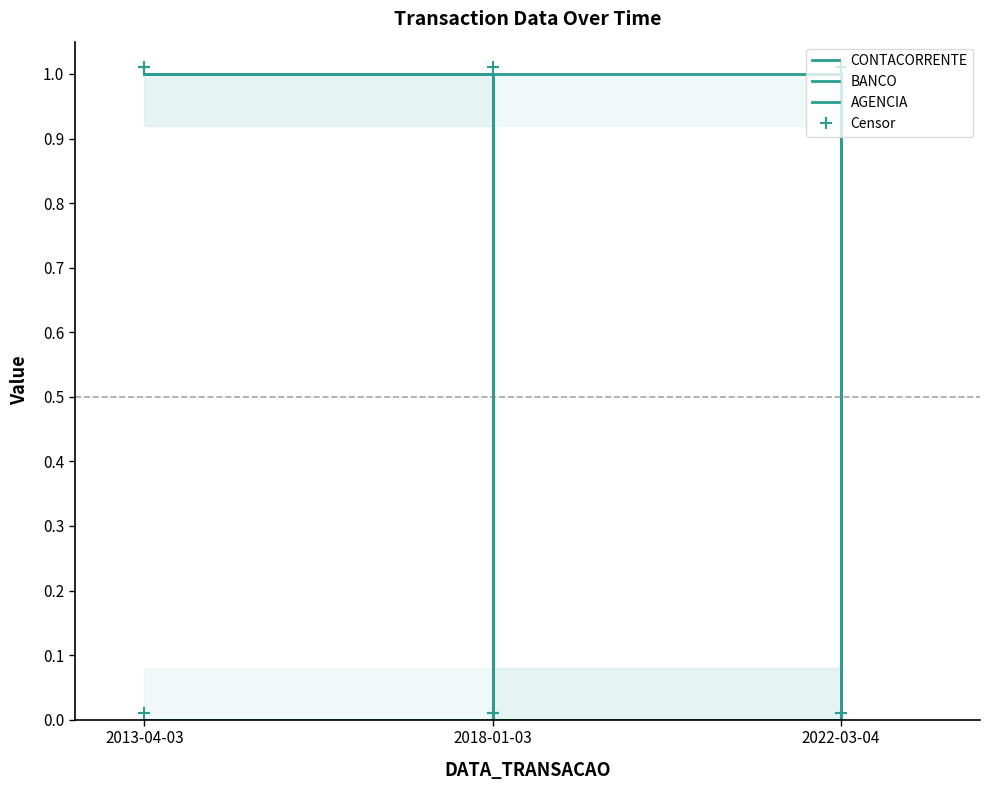

At how many categories does at least one series exceed 0?

3